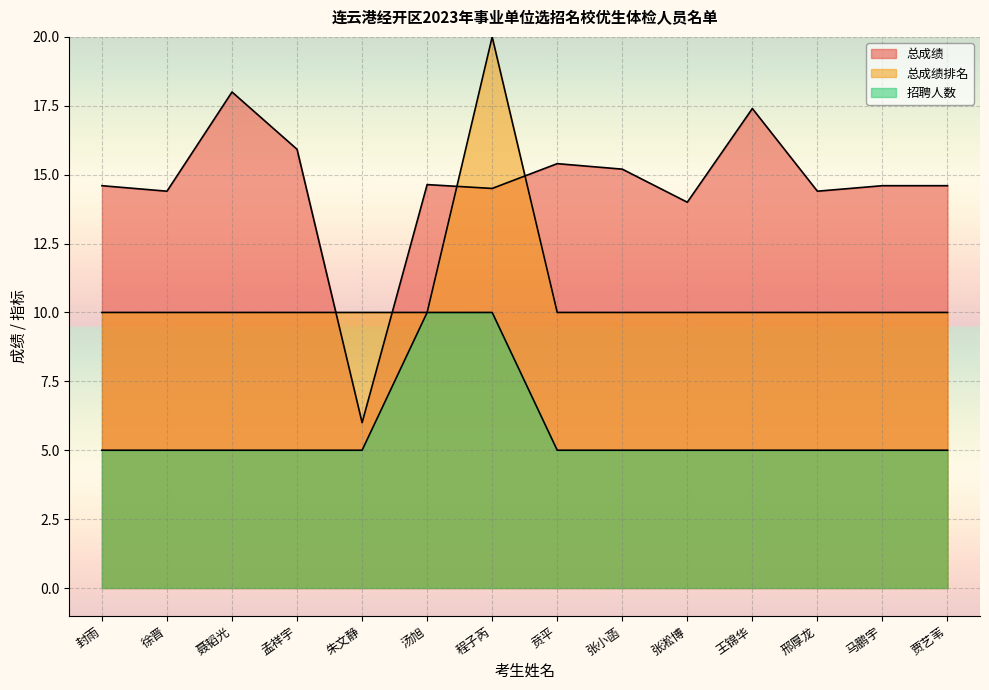

What is the greatest value displayed?

20.0